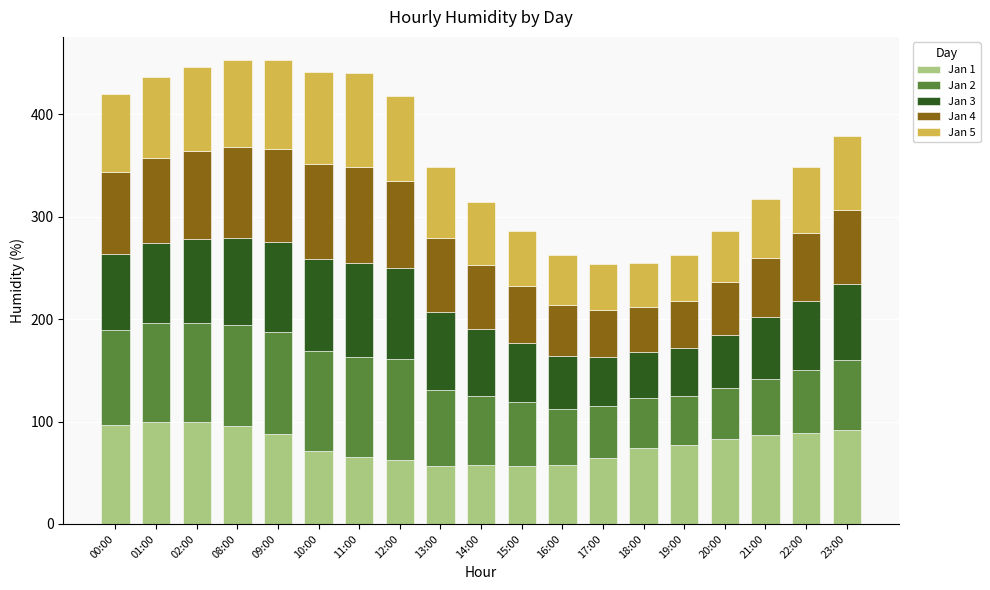

The value of Jan 1 at 12:00 is 18. True or false?

False